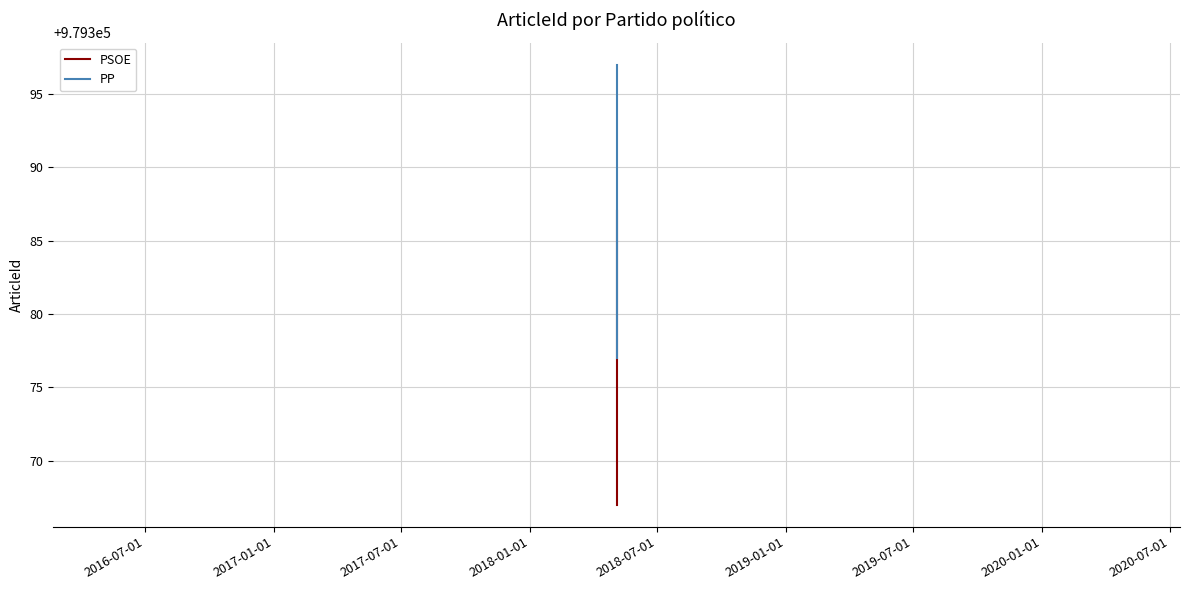

List the series in order of their peak value, highest first.

PP, PSOE